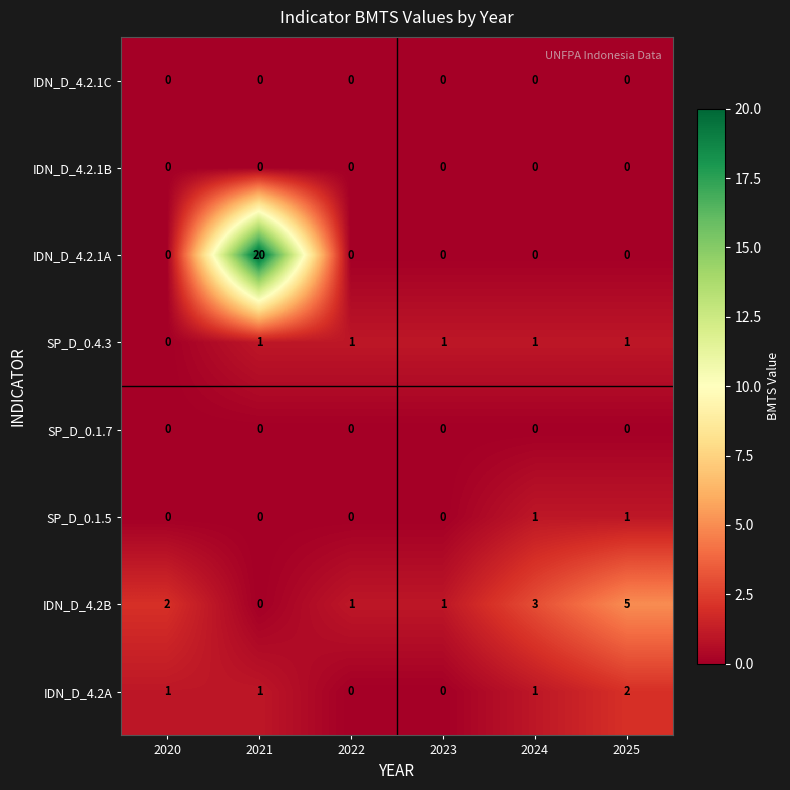

What is the difference between the highest and lowest values at 2022?

1